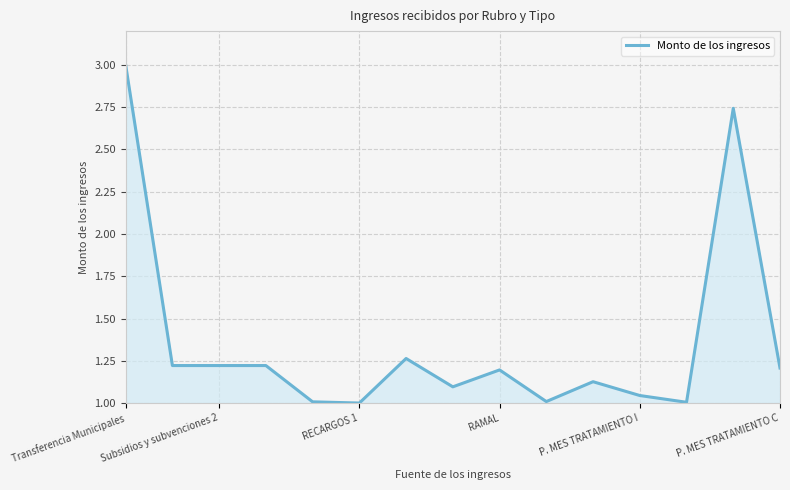

What is the difference between the maximum and minimum values?

2.0